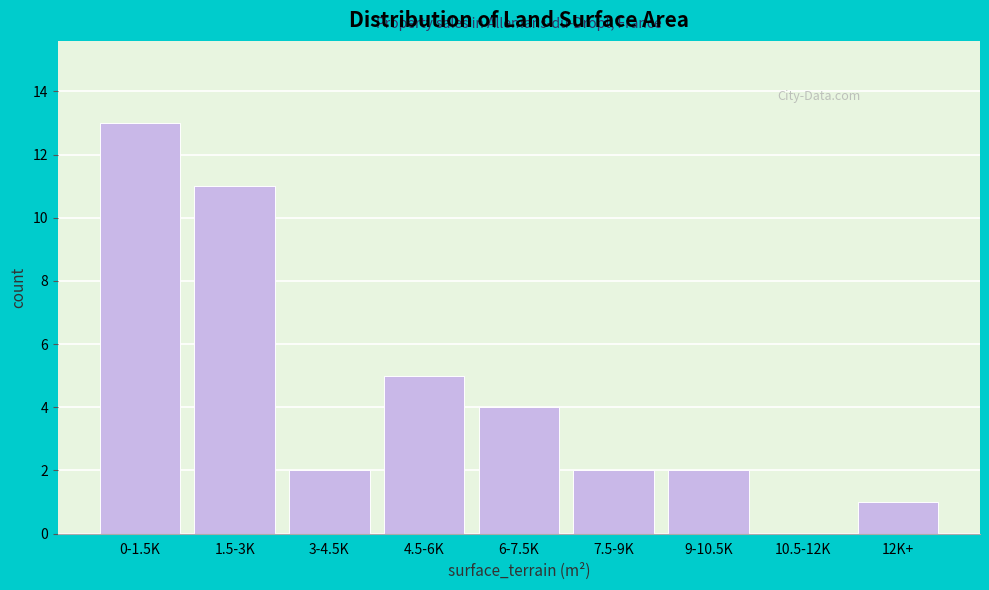

Reading left to right, extract all data points from this chart.

0-1.5K=13	1.5-3K=11	3-4.5K=2	4.5-6K=5	6-7.5K=4	7.5-9K=2	9-10.5K=2	10.5-12K=0	12K+=1